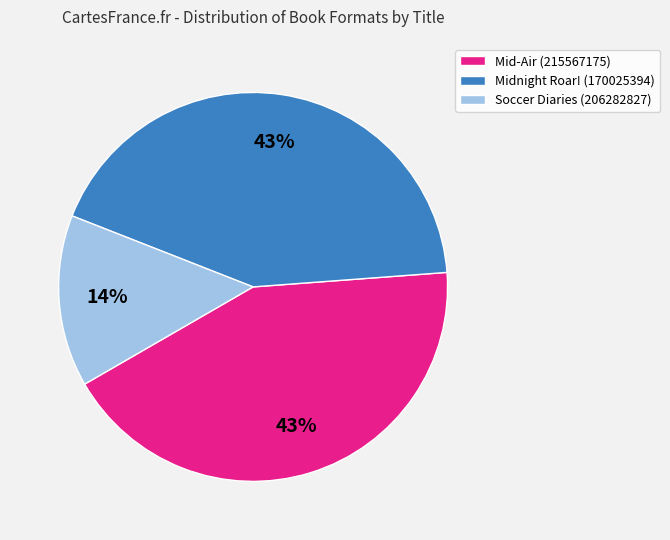

Is there any slice that represents more than half of the pie?

No